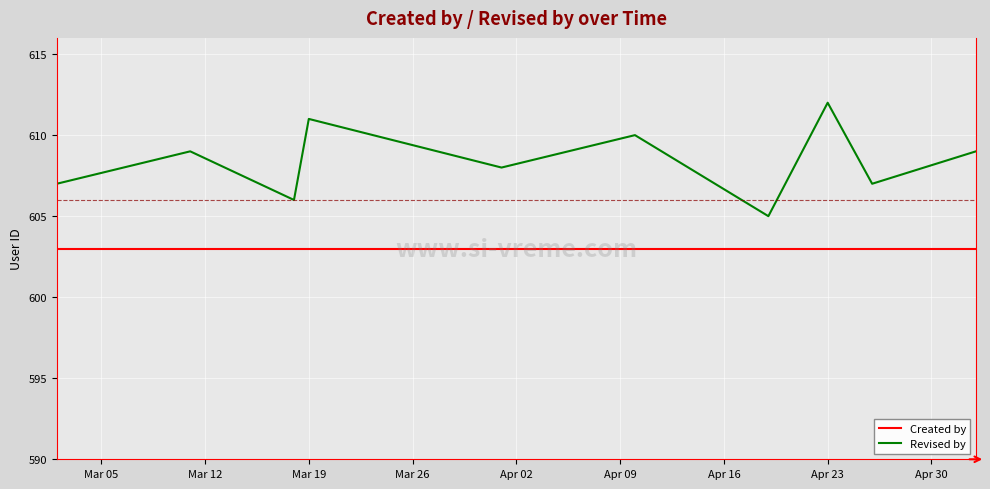

What is the difference between the maximum and minimum values in the Revised by series?

7